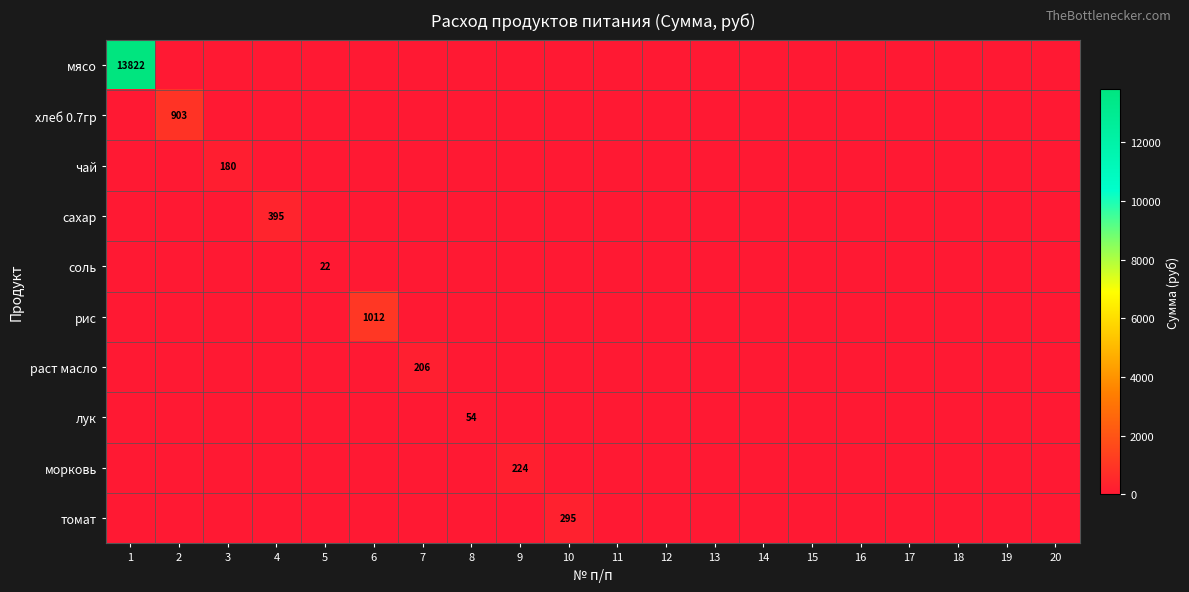

The value of соль at 5 is 22. True or false?

True